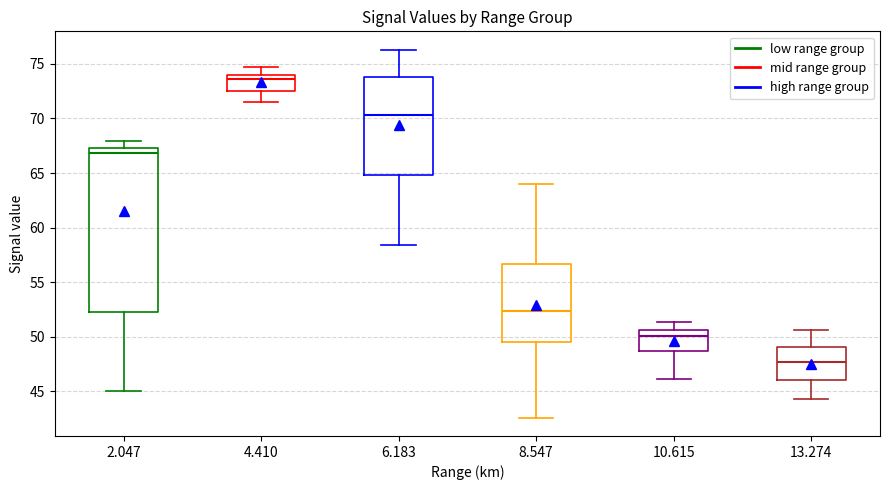

Which box has the lowest median line?

13.274